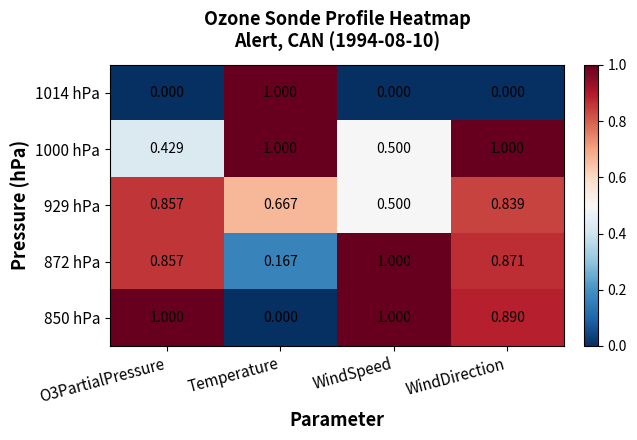

At which category is the sum across all series the highest?

WindDirection